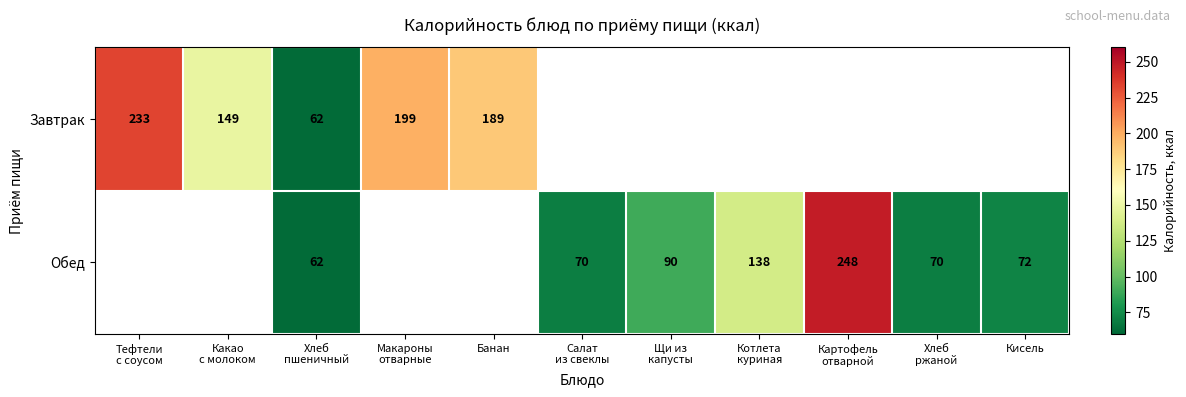

At how many categories does at least one series exceed 188?

4